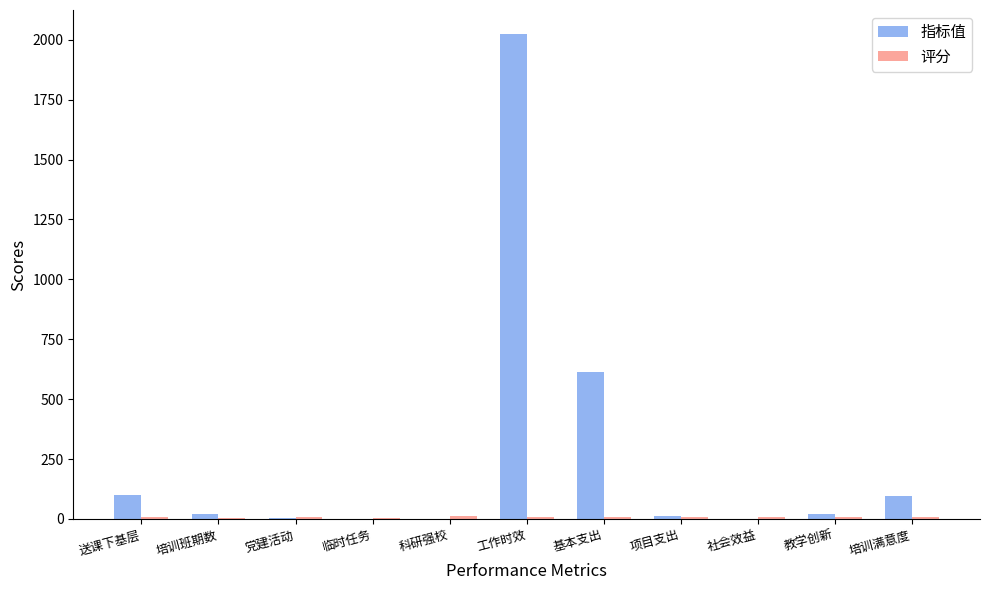

True or false: 指标值 has a value of 0.0 at 临时任务.

True